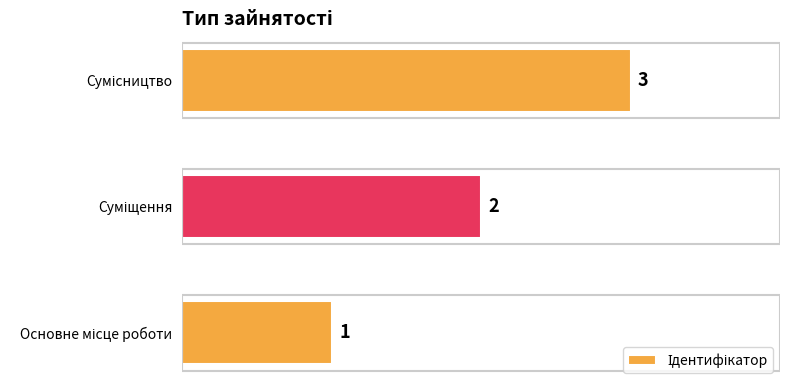

What is the maximum value shown in the chart?

3